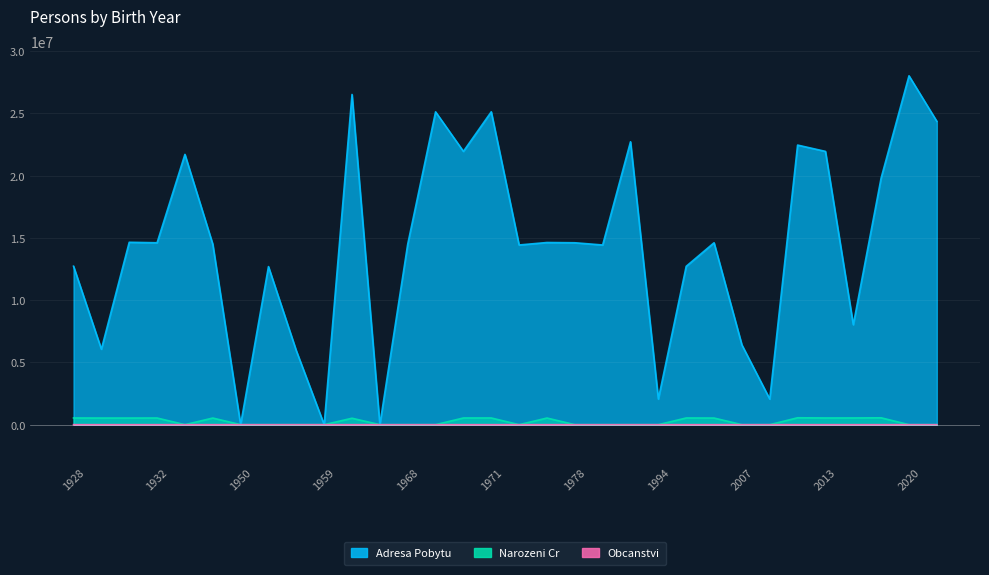

How many intersections are there between Obcanstvi and Narozeni Cr?

13